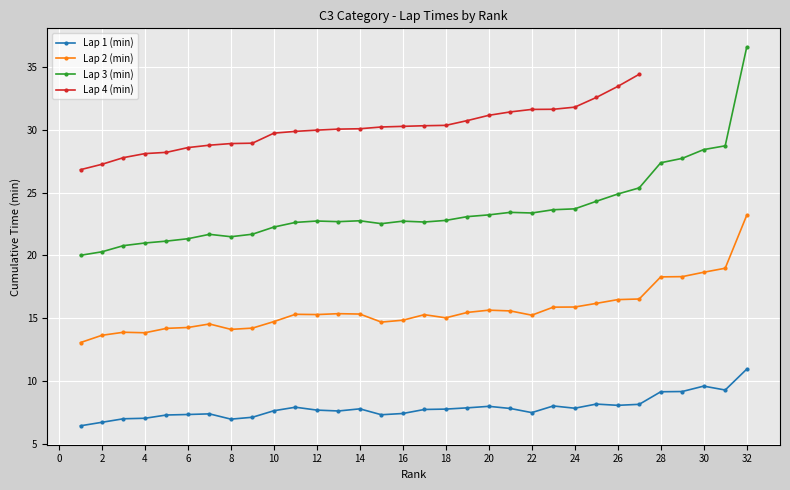

What are all the series names shown in the legend?

Lap 1 (min), Lap 2 (min), Lap 3 (min), Lap 4 (min)